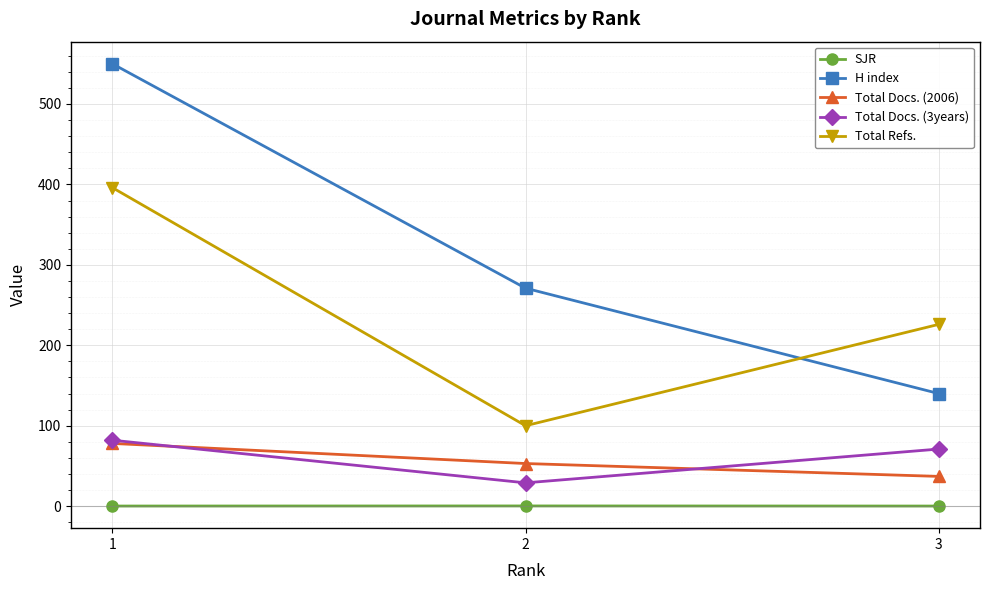

How many distinct data groups are displayed?

5